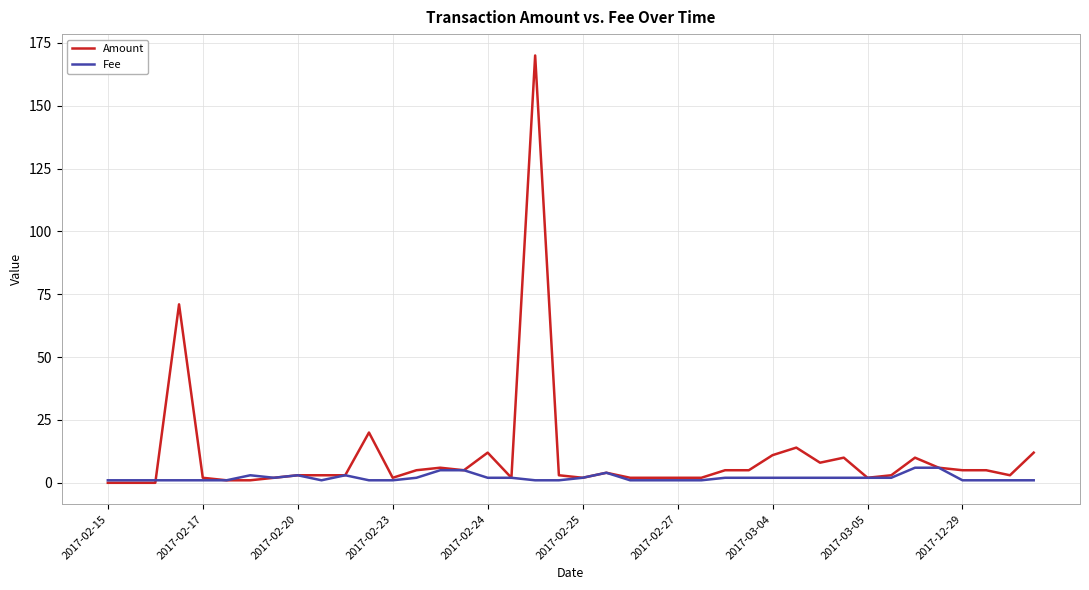

What is the highest value of the Fee series?

6.0